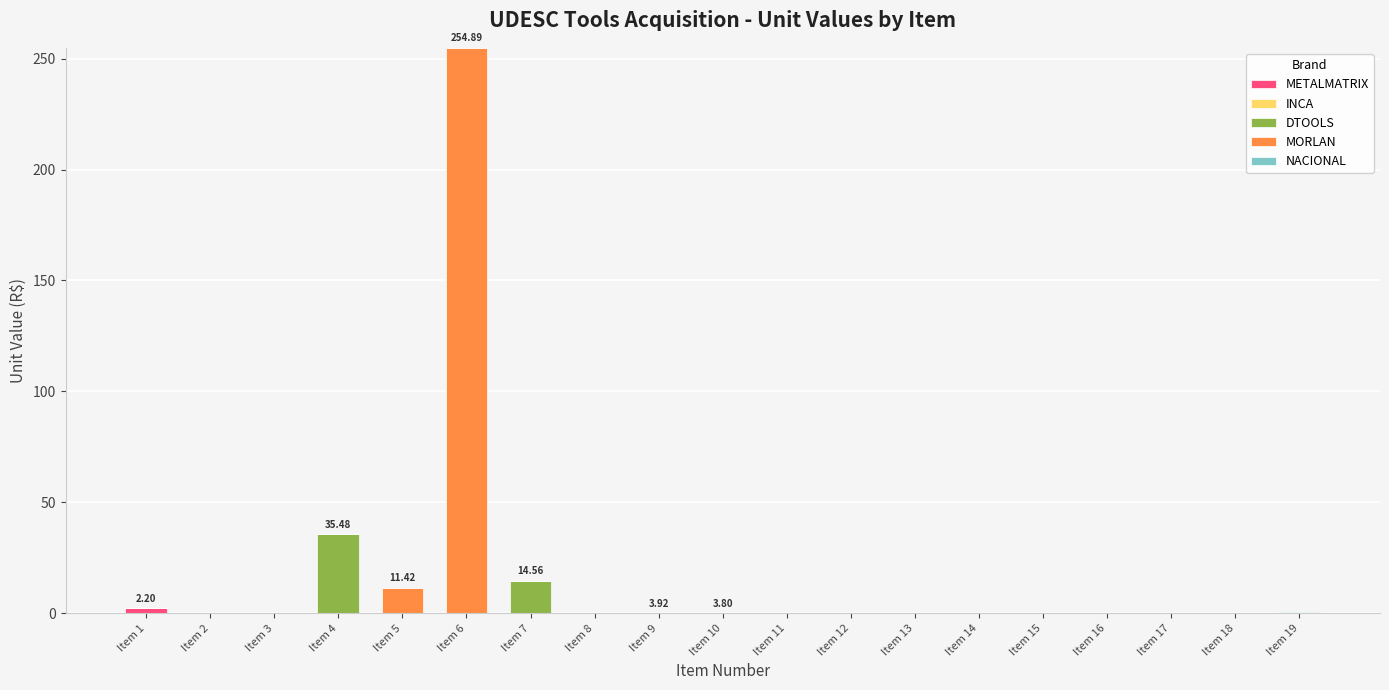

Are the bars horizontal?

No